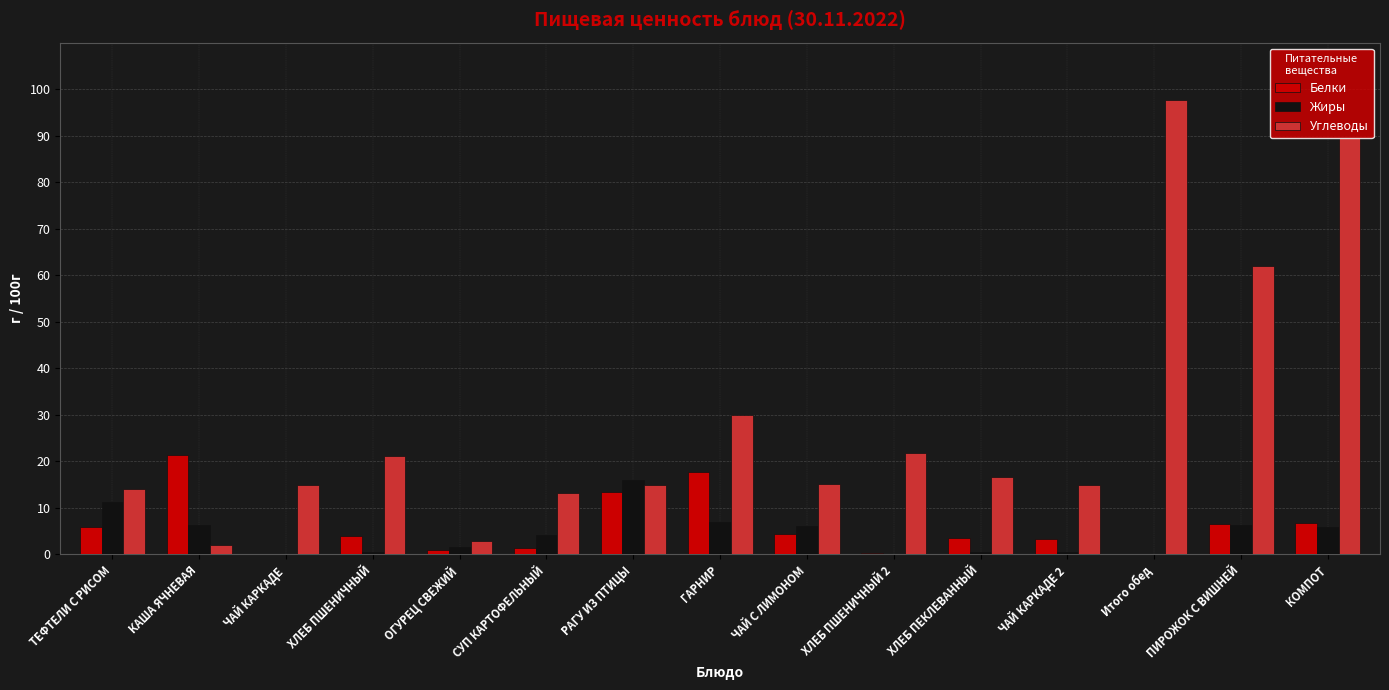

Which series has the largest range (max minus min)?

Углеводы